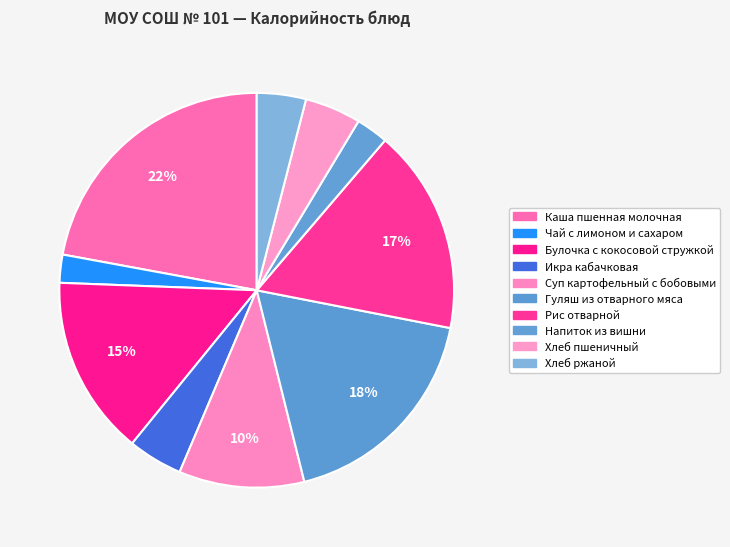

Count the number of slices in the pie.

10